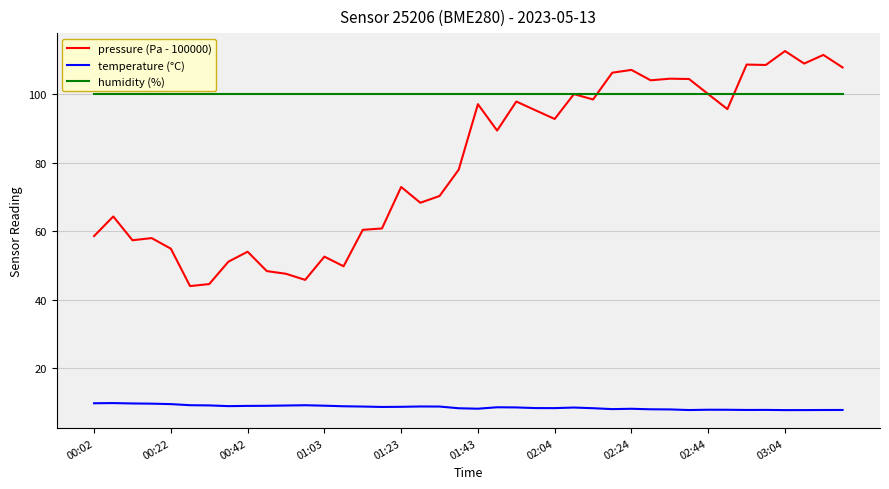

How many series are shown in this chart?

3